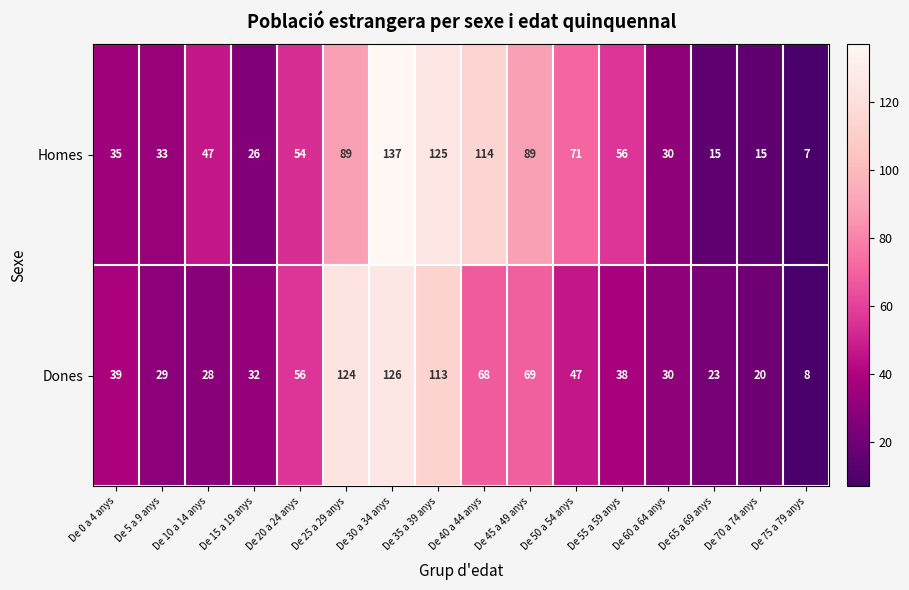

The value of Homes at De 75 a 79 anys is 2. True or false?

False